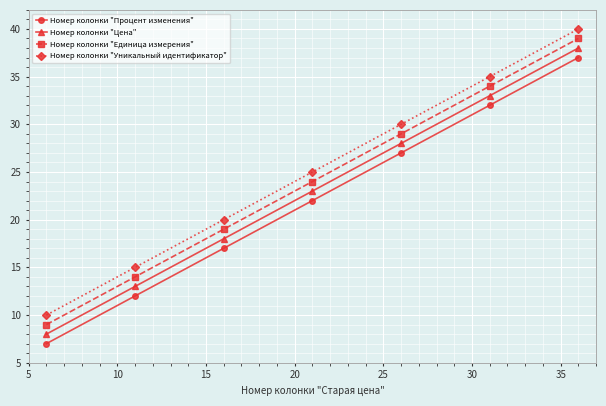

What is the difference between the maximum and second lowest values in the Номер колонки "Процент изменения" series?

25